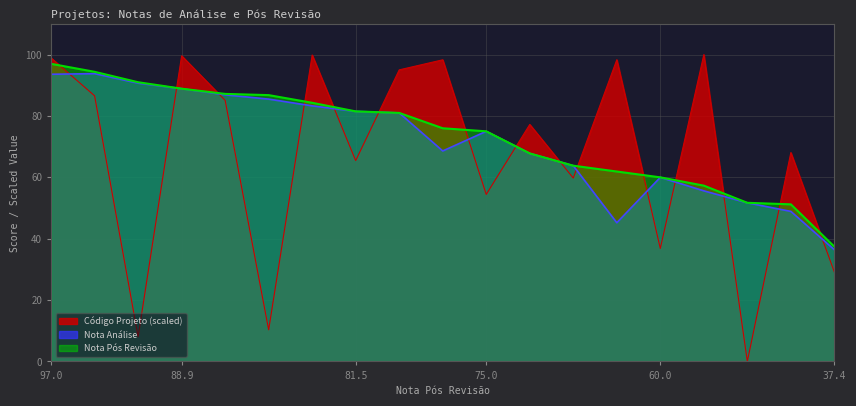

Rank the categories by Nota Análise value from highest to lowest.

94.4, 97.0, 91.0, 88.9, 87.2, 86.8, 84.3, 81.5, 81.0, 75.0, 76.0, 67.8, 63.8, 60.0, 57.3, 51.7, 51.2, 61.9, 37.4